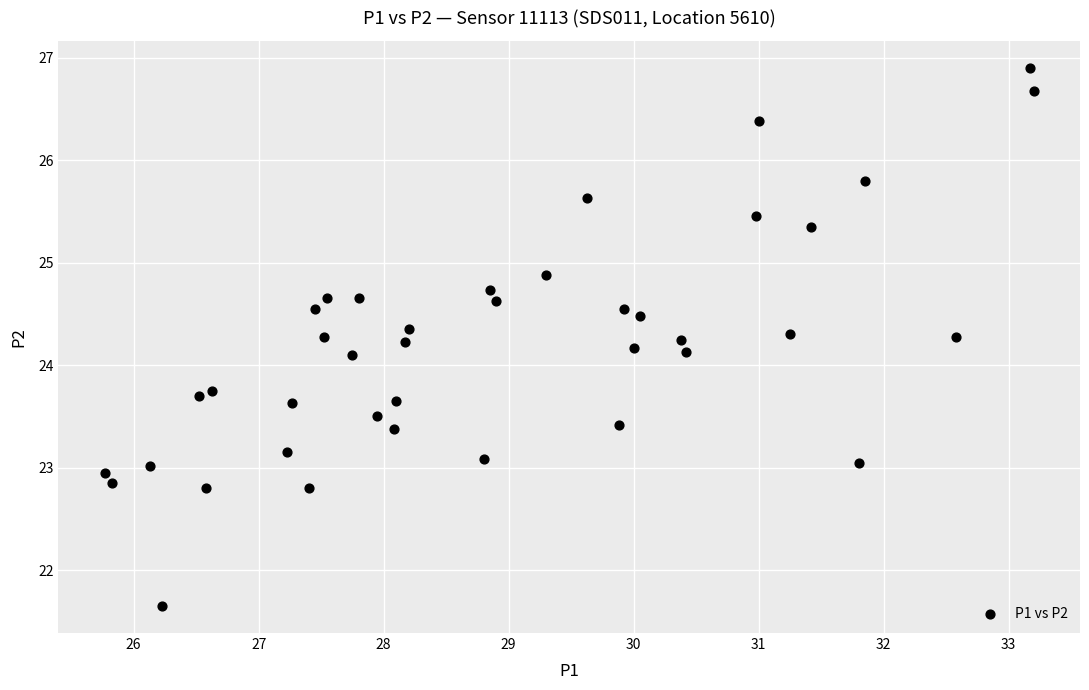

What is the range of X values (max minus min)?

7.4